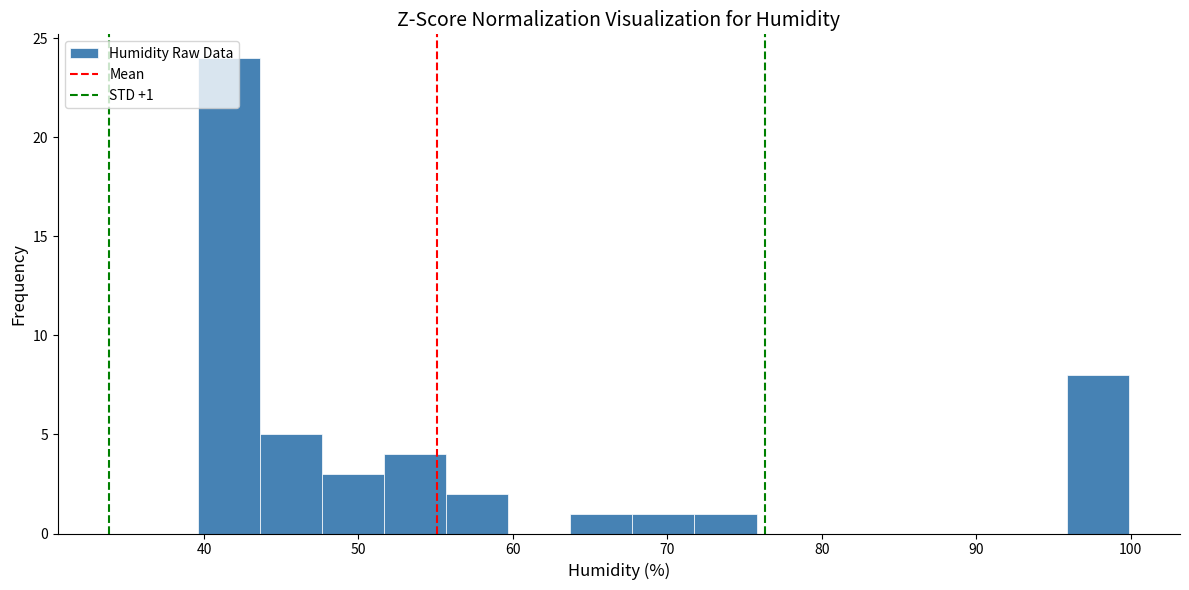

Which range on the x-axis has the tallest bar?

40 to 44